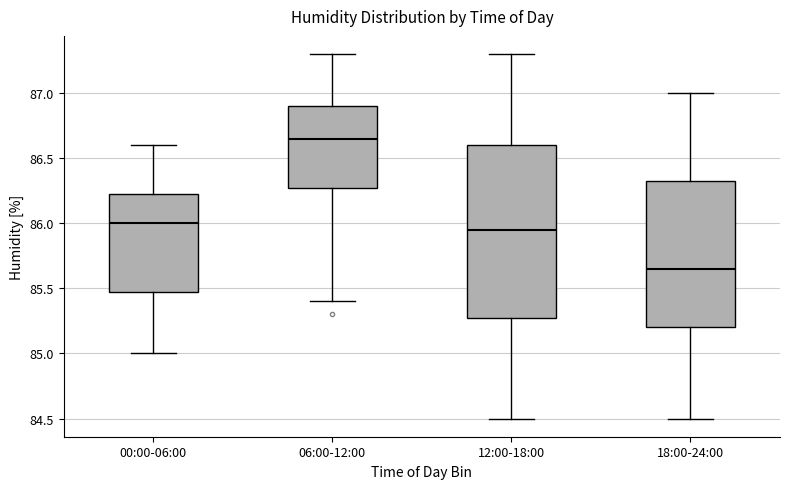

Which box's median line is the highest?

06:00-12:00